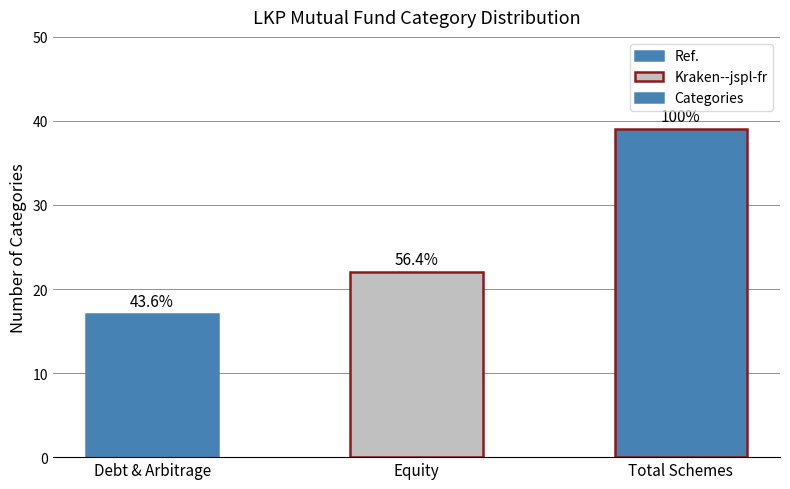

What position from the left is Total Schemes?

3